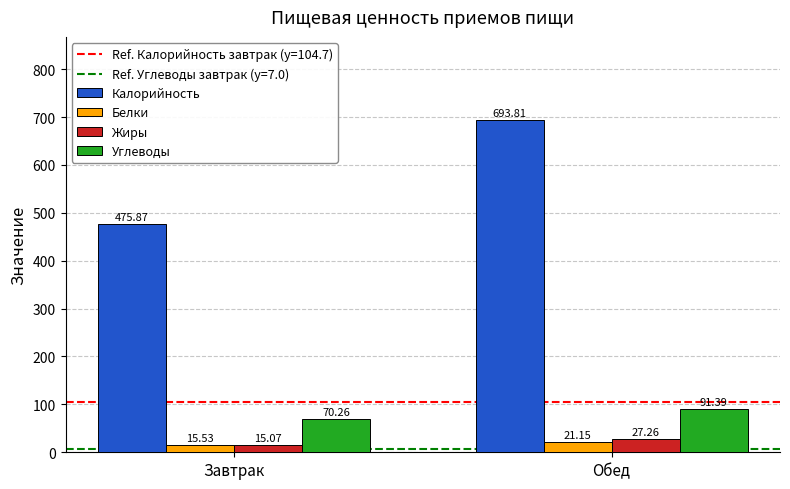

The Калорийность series shows 240.9 at Обед. True or false?

False